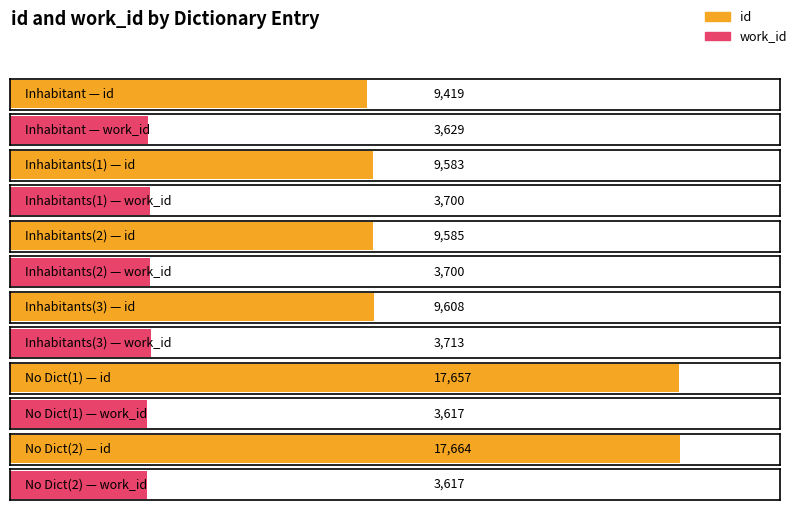

What is the lowest value of the work_id series?

3617